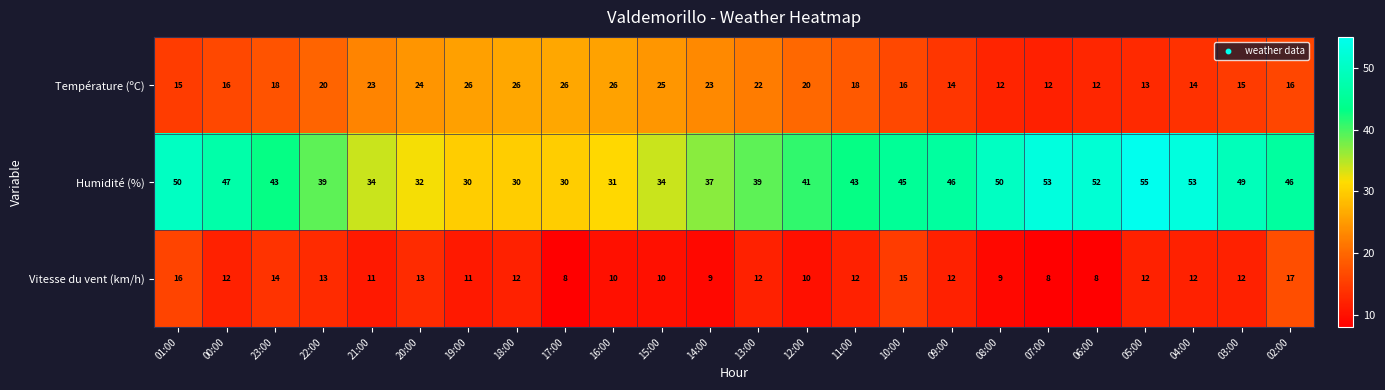

Which series has the largest range (max minus min)?

Humidité (%)